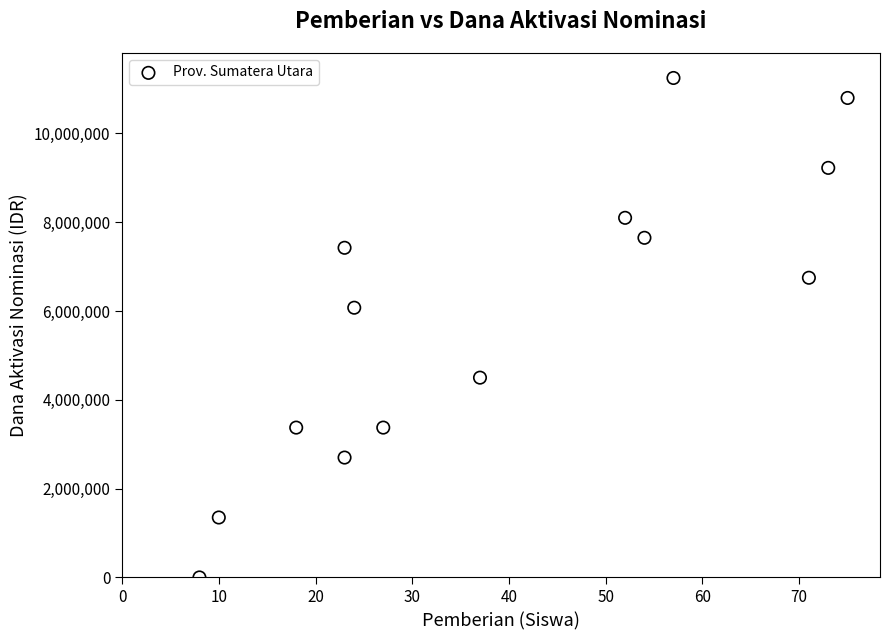

What Y value in the scatter plot is closest to 5625000?

6075000